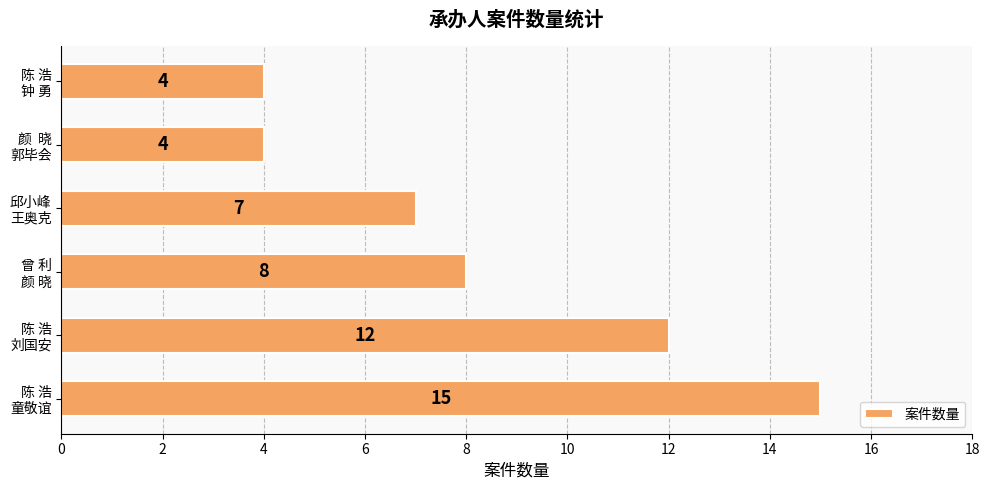

What is the sum of all values?

50